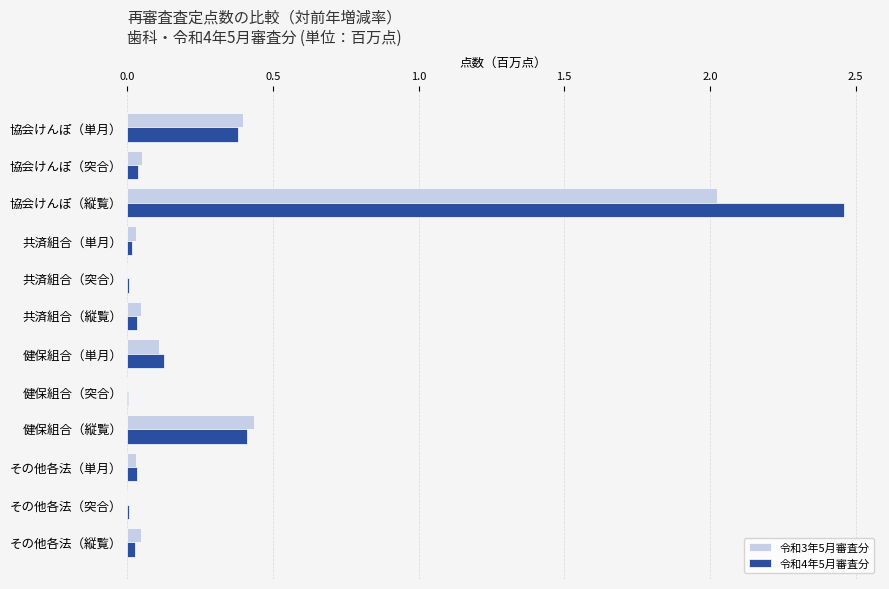

Which category has the highest value across all series?

協会けんぽ（縦覧）